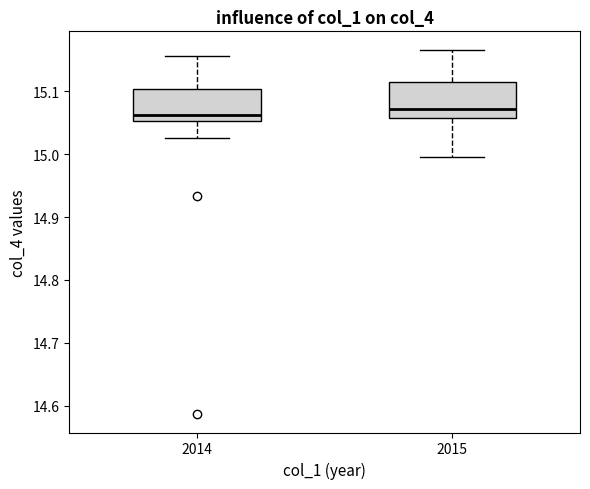

Where is the lower edge of the box at x = 2015 on the y-axis? The values are not printed on the chart, so give them approximately, as read against the axis.

15.06